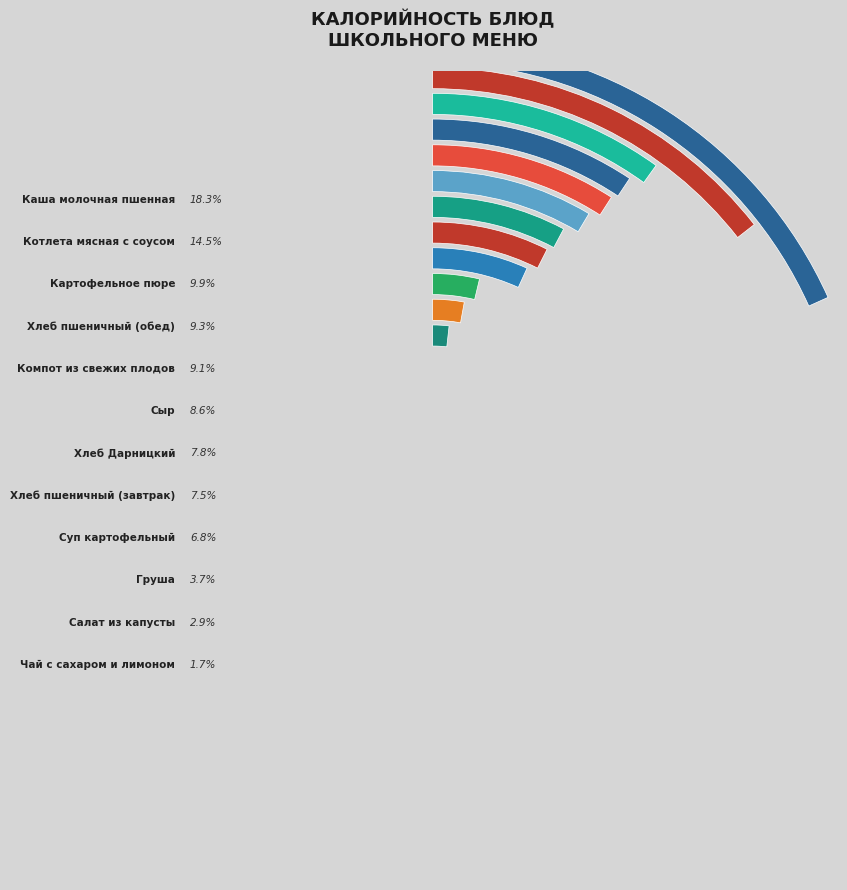

Count the number of slices in the pie.

12